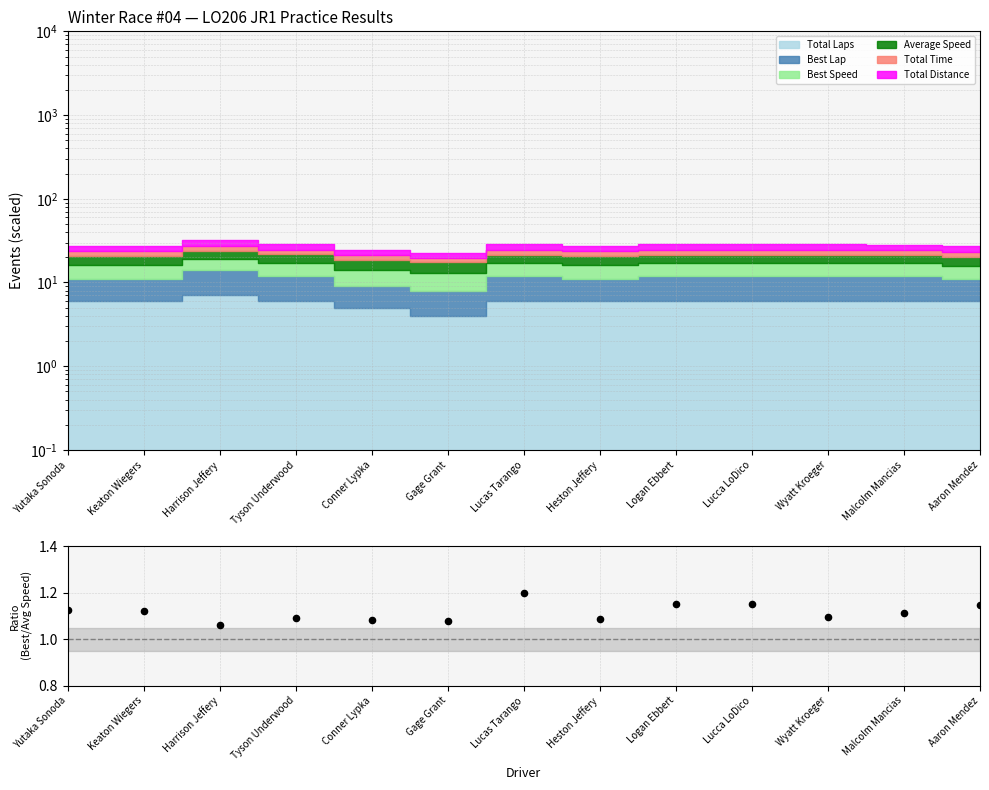

Between Aaron Mendez and Lucca LoDico, which is larger?

Lucca LoDico